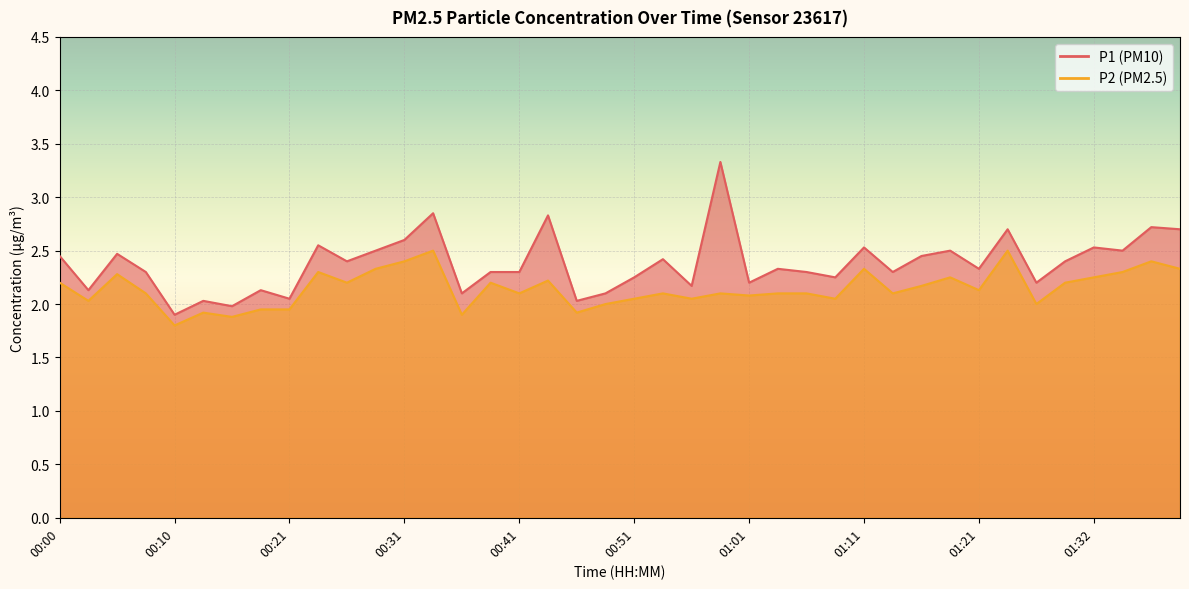

In P2, how many points are higher than both neighbors (excluding endpoints)?

12